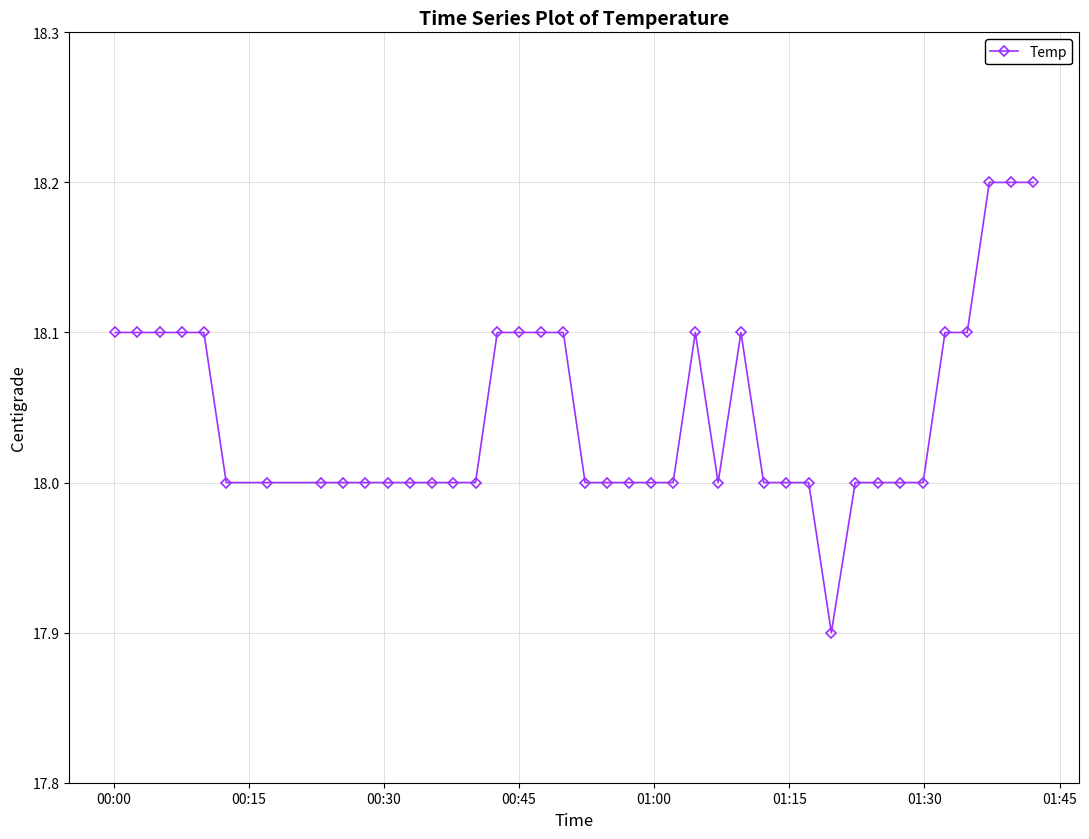

What is the smallest value displayed?

17.9